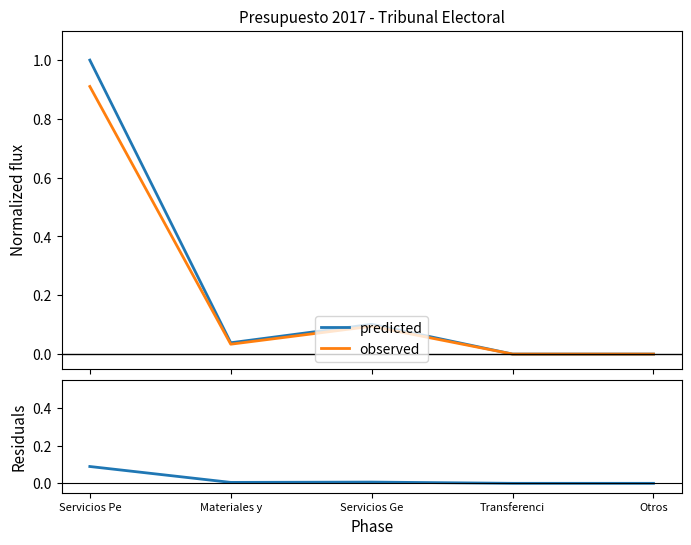

Which series has the largest range (max minus min)?

predicted